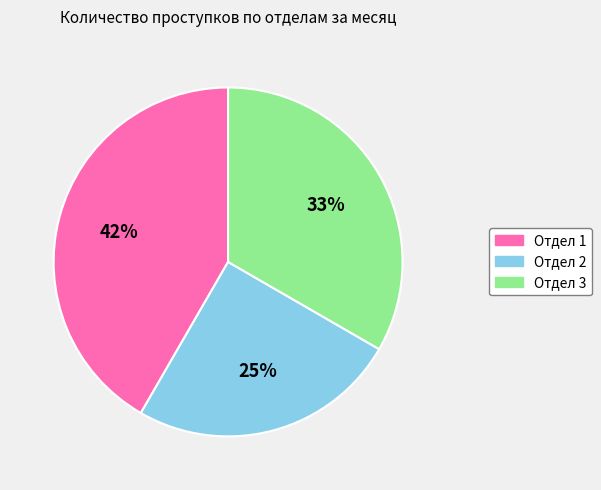

Which has a higher value, Отдел 3 or Отдел 2?

Отдел 3